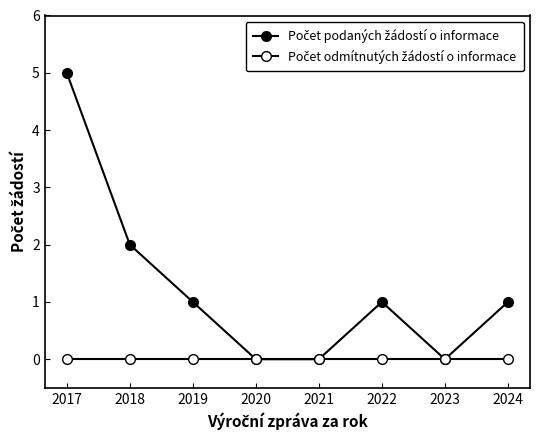

Does the chart have visible grid lines?

No